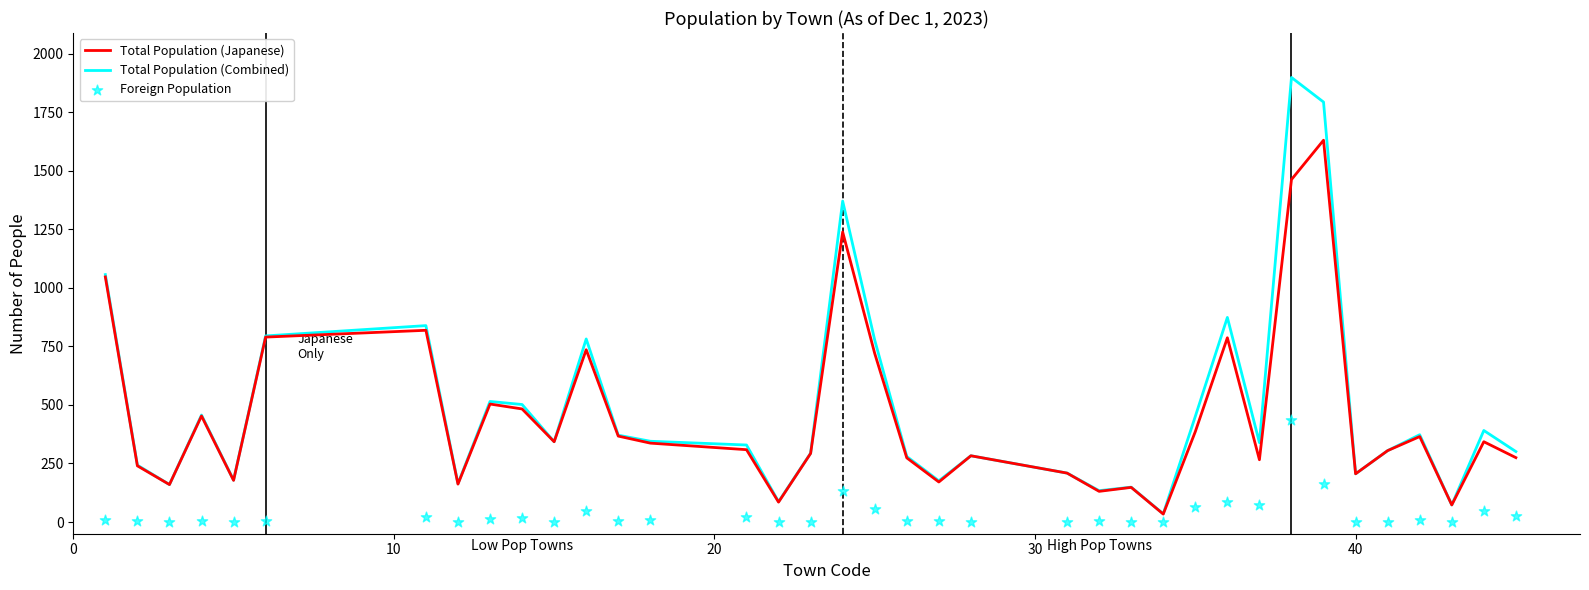

Which series has the largest Y range (max minus min)?

Total Population (Combined)